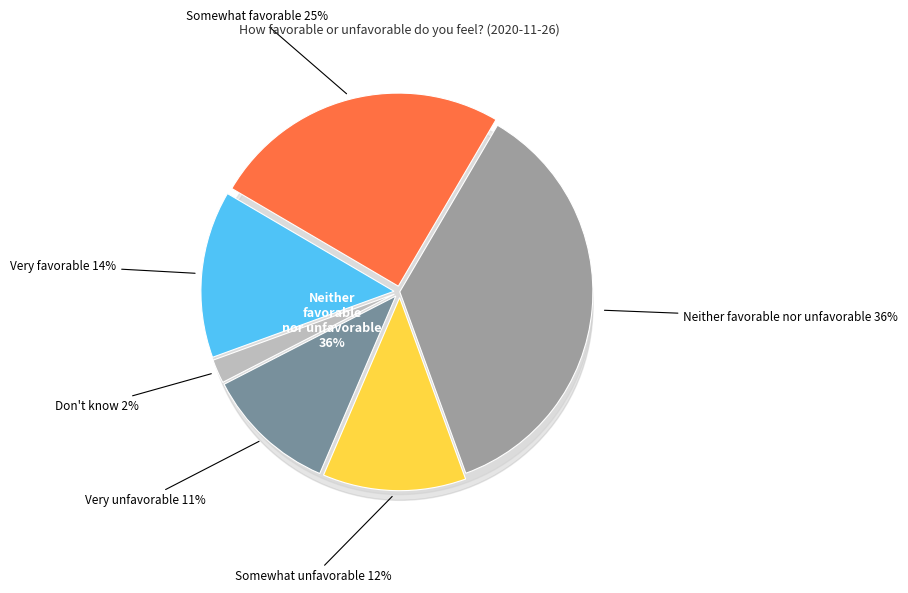

To the nearest percent, what is the average slice percentage?

17%